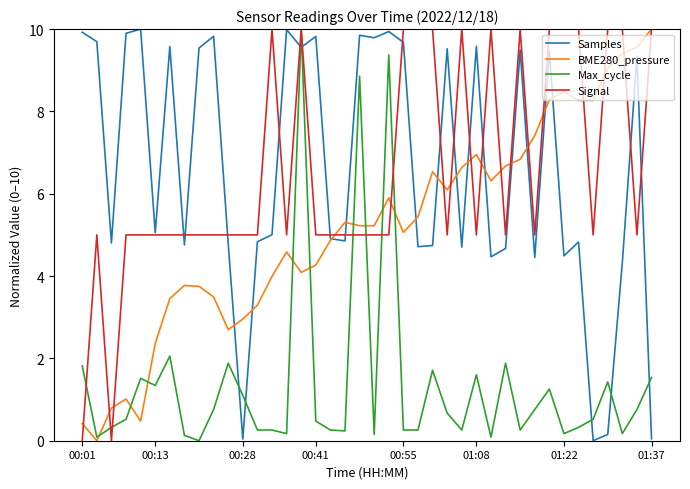

How many positive values does the BME280_pressure series have?

39